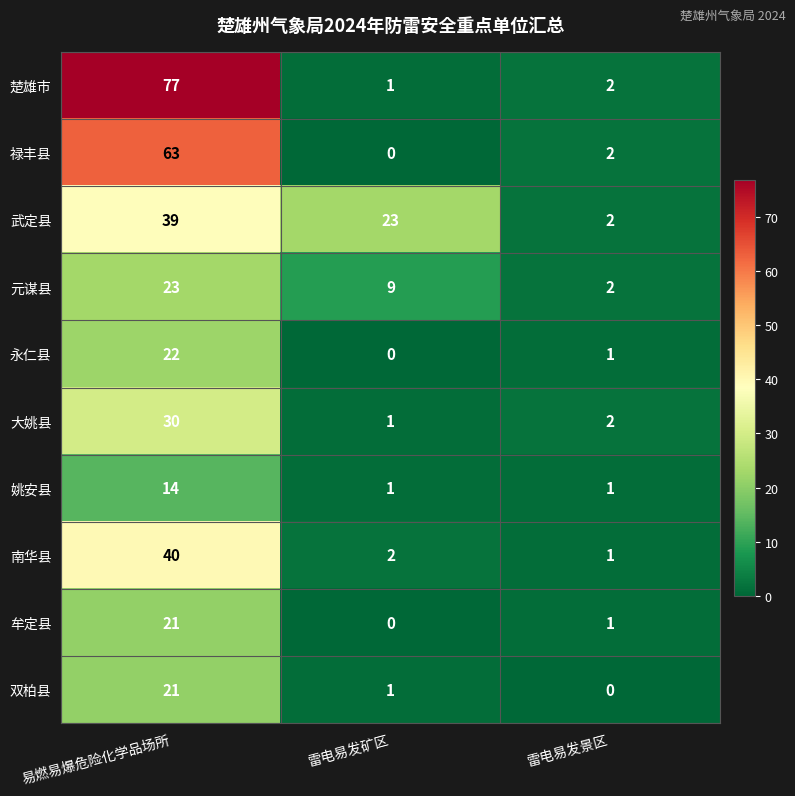

At which label is 永仁县 closest to 11?

雷电易发景区